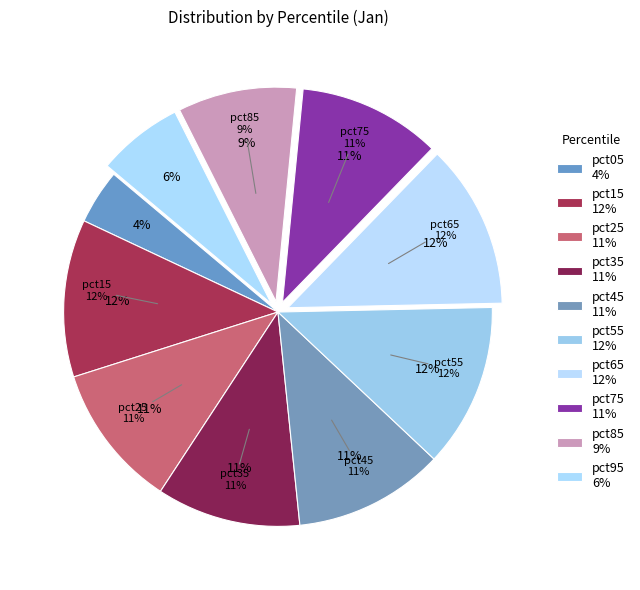

Is pct55 the majority of the pie?

No